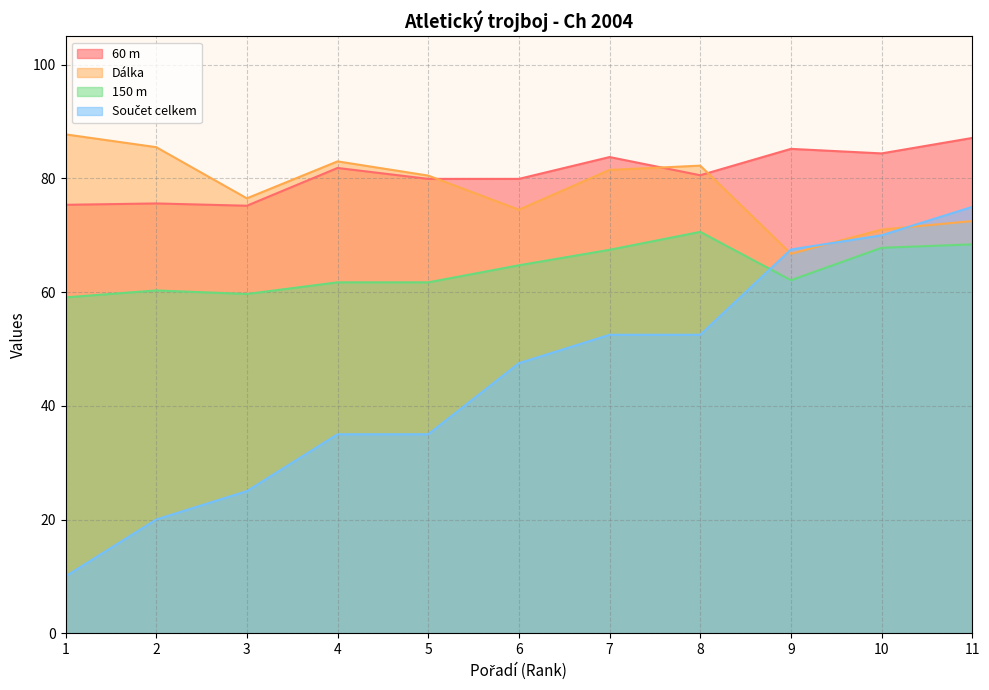

Does the chart display data point markers on the line(s)?

No